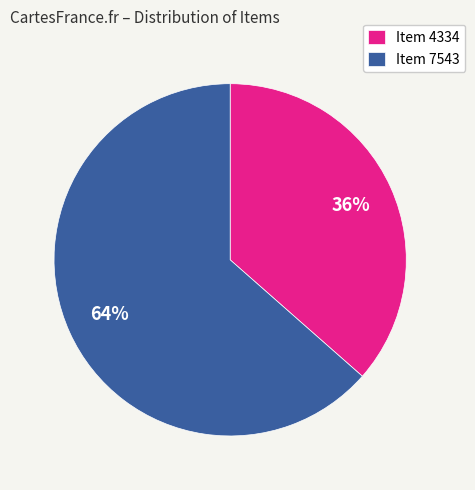

Is there any slice that represents more than half of the pie?

Yes